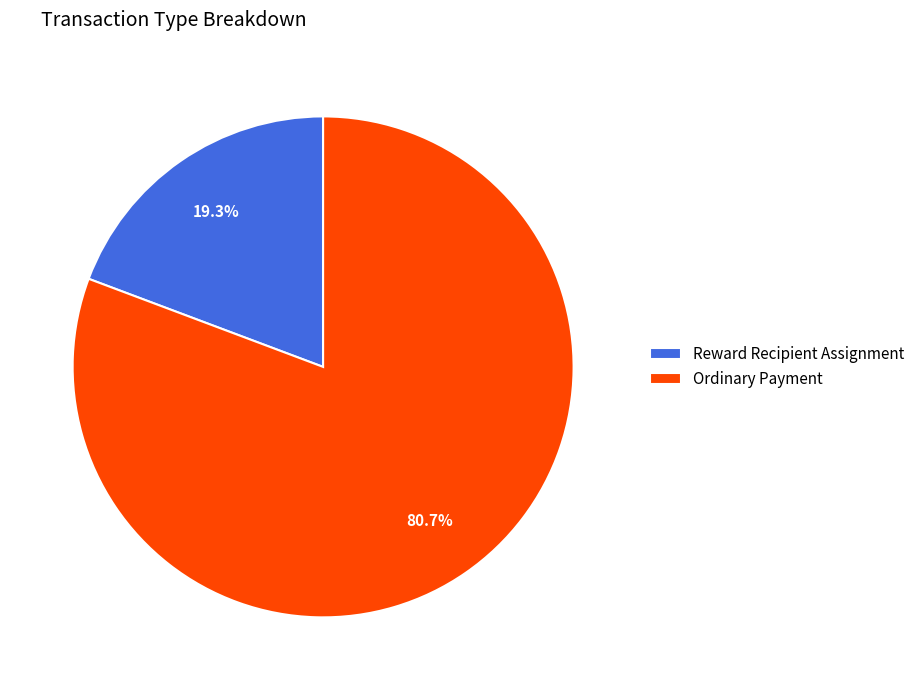

To the nearest percent, what is the difference between the largest and smallest slice percentages?

61%